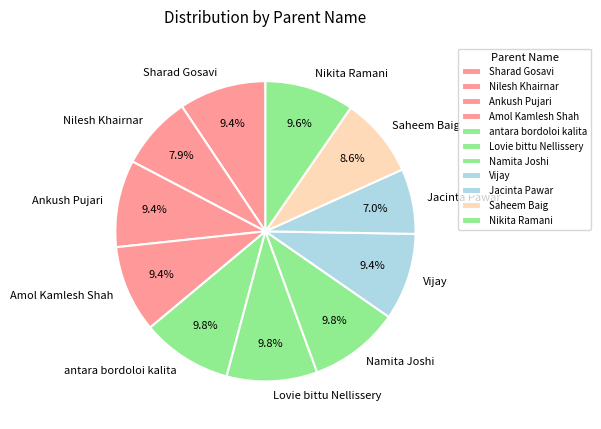

Does any single category account for the majority?

No